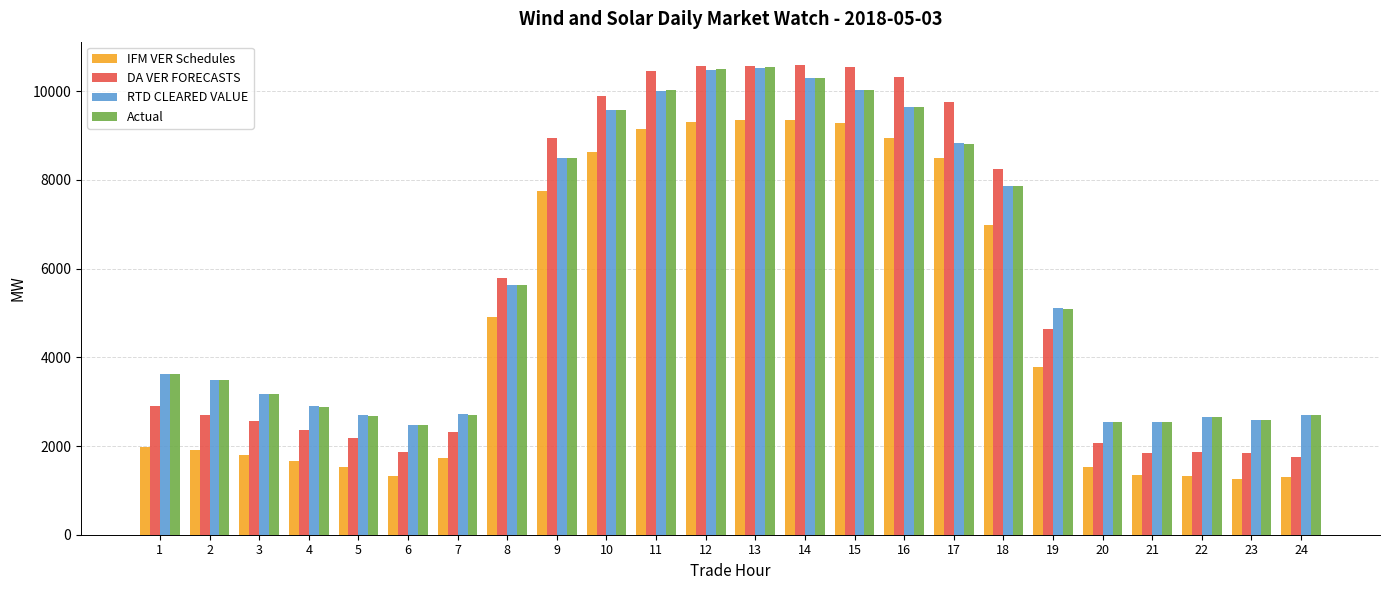

How many bars are there in each group?

4